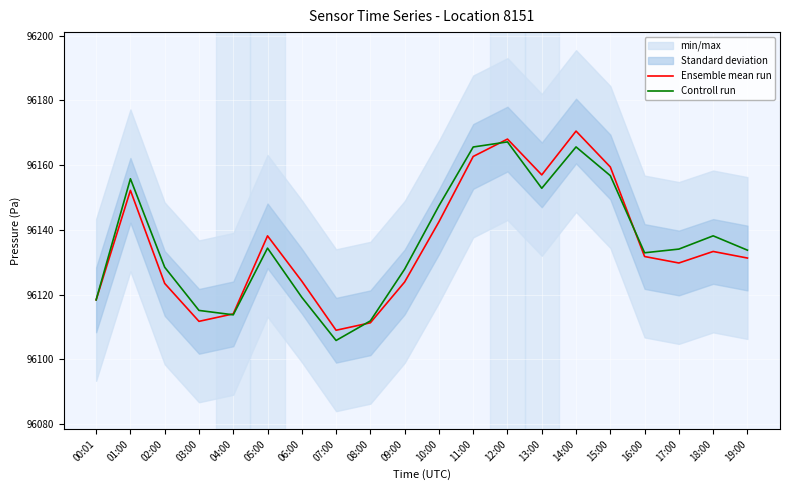

True or false: Controll run has a value of 96133.7 at 19:00.

True